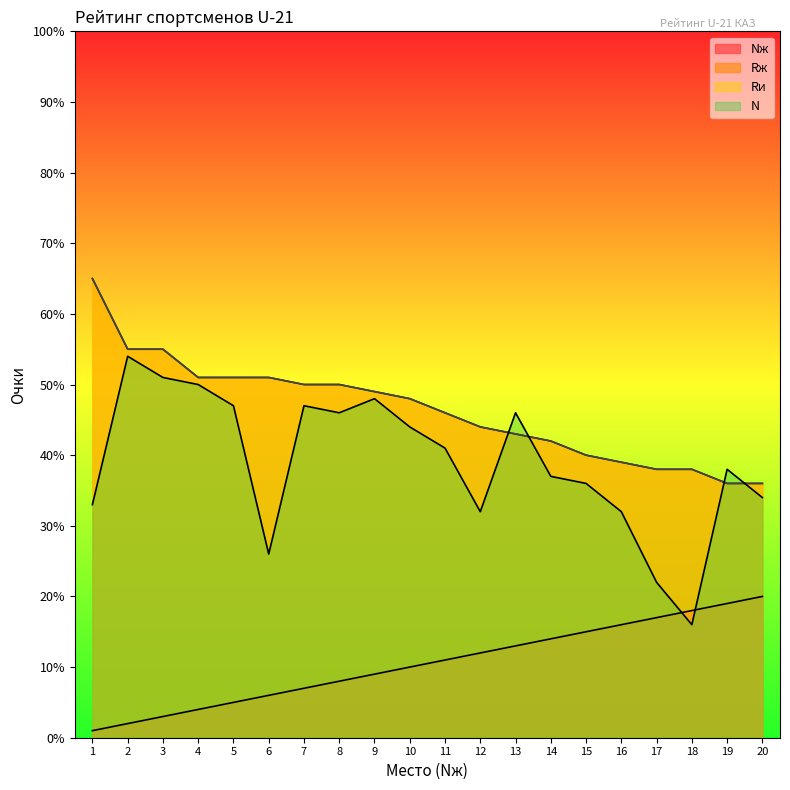

How many lines are shown in the chart?

4